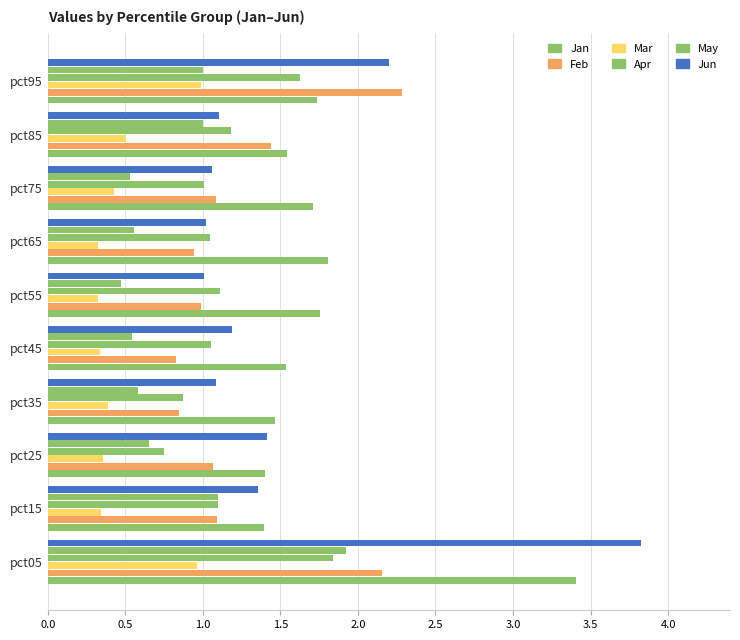

How many series are shown in this chart?

6